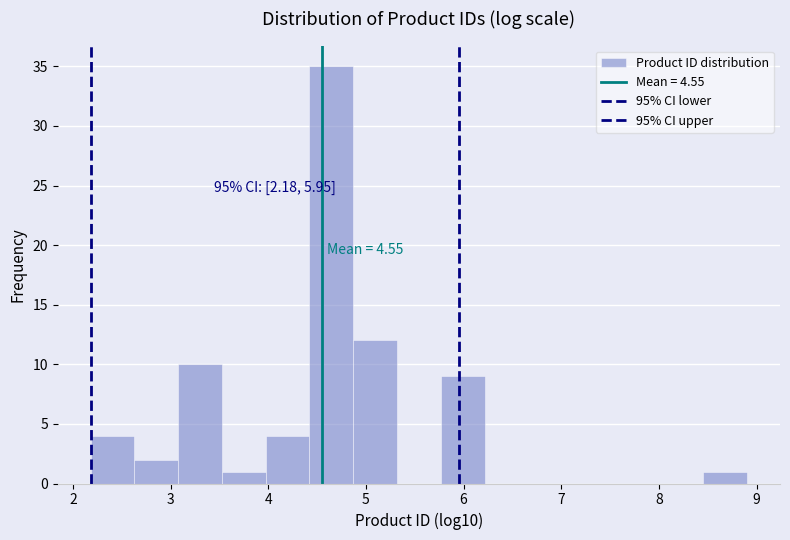

Which range on the x-axis has the tallest bar?

4.4 to 4.9